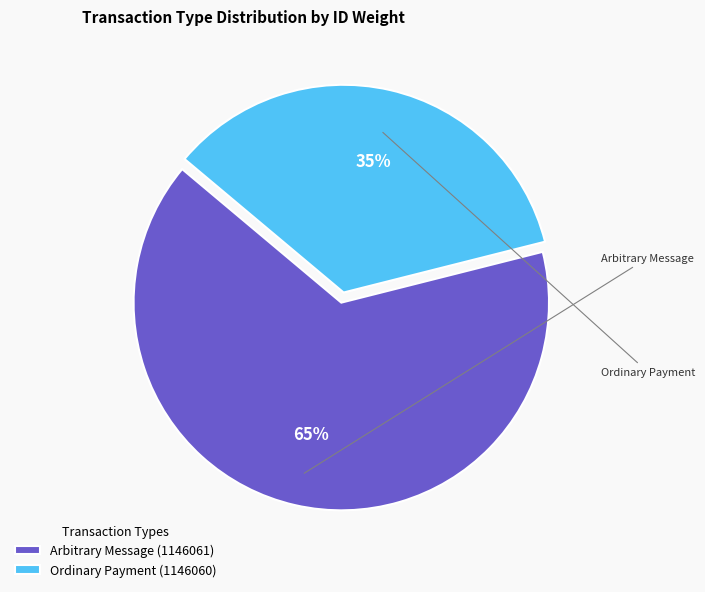

To the nearest percent, what is the difference between the Arbitrary Message (1146061) and Ordinary Payment (1146060) slice percentages?

30%